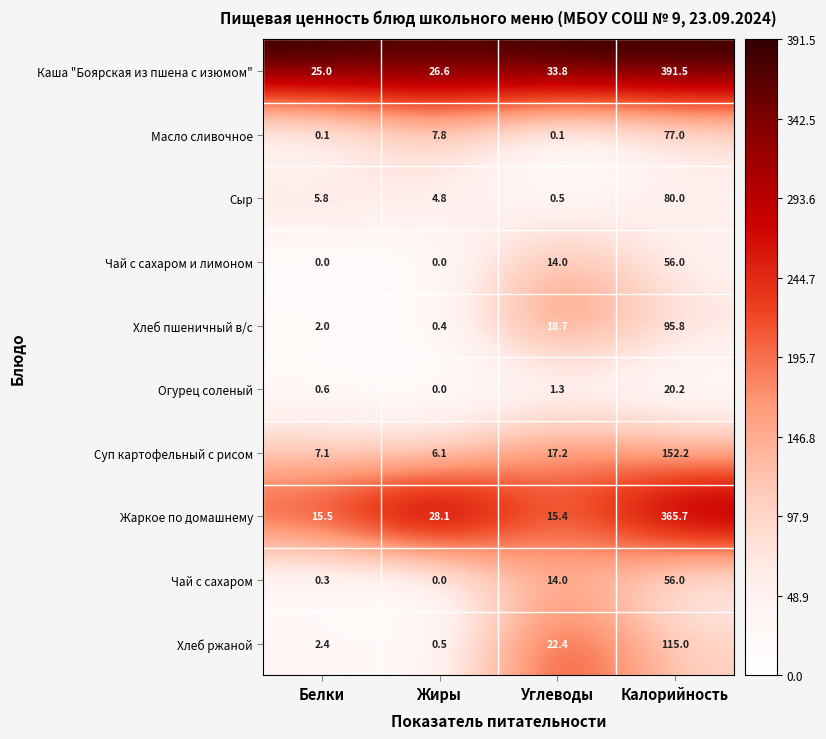

What is the difference between the highest and lowest values at Калорийность?

371.3